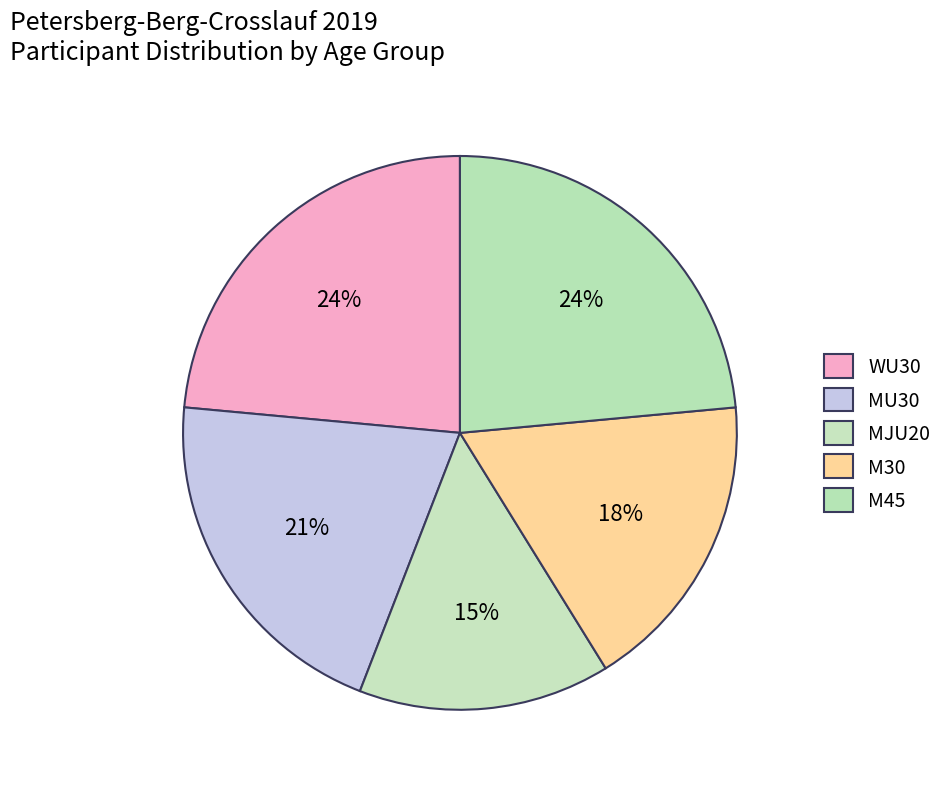

Rank the categories by value from lowest to highest.

MJU20, M30, MU30, WU30, M45